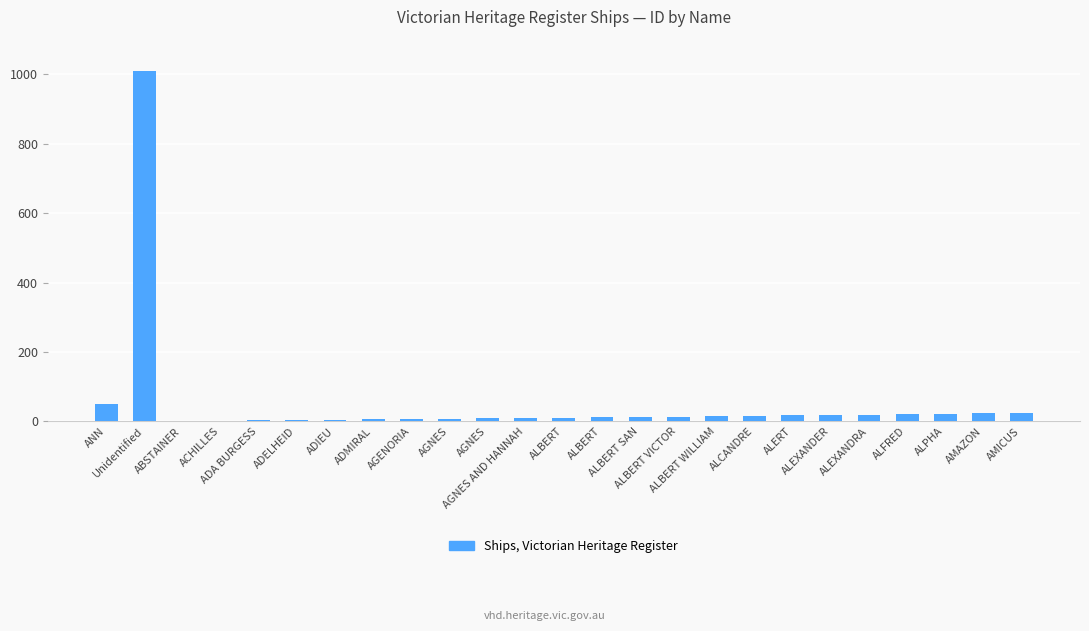

Between AMAZON and ALERT, which is larger?

AMAZON